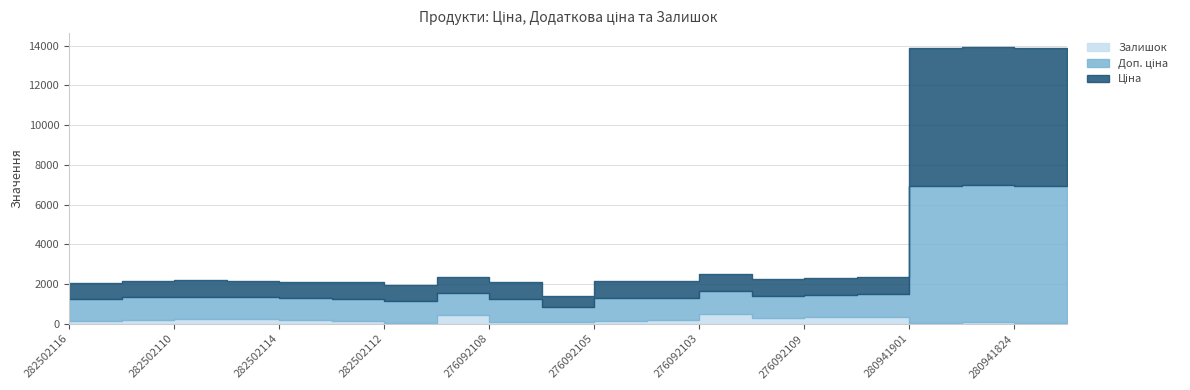

What is the average value of the Доп. ціна series?

2458.1